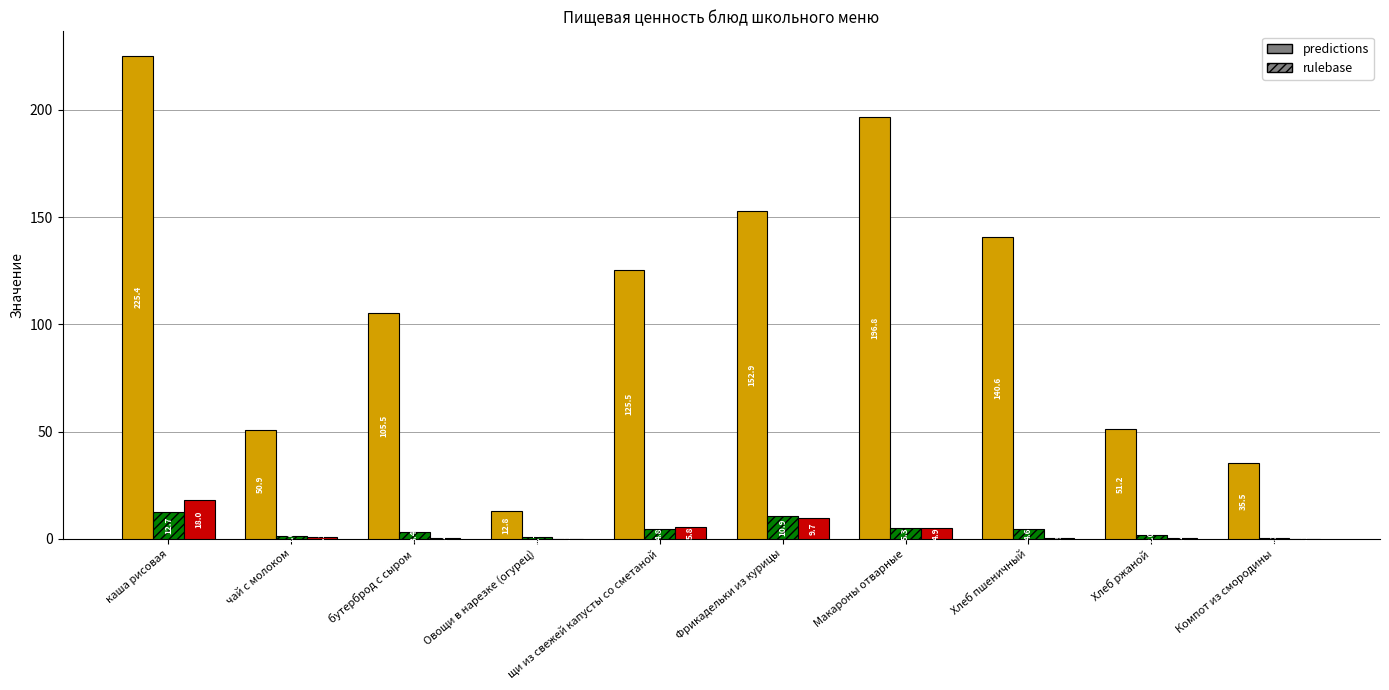

At which category is the sum across all series the highest?

каша рисовая